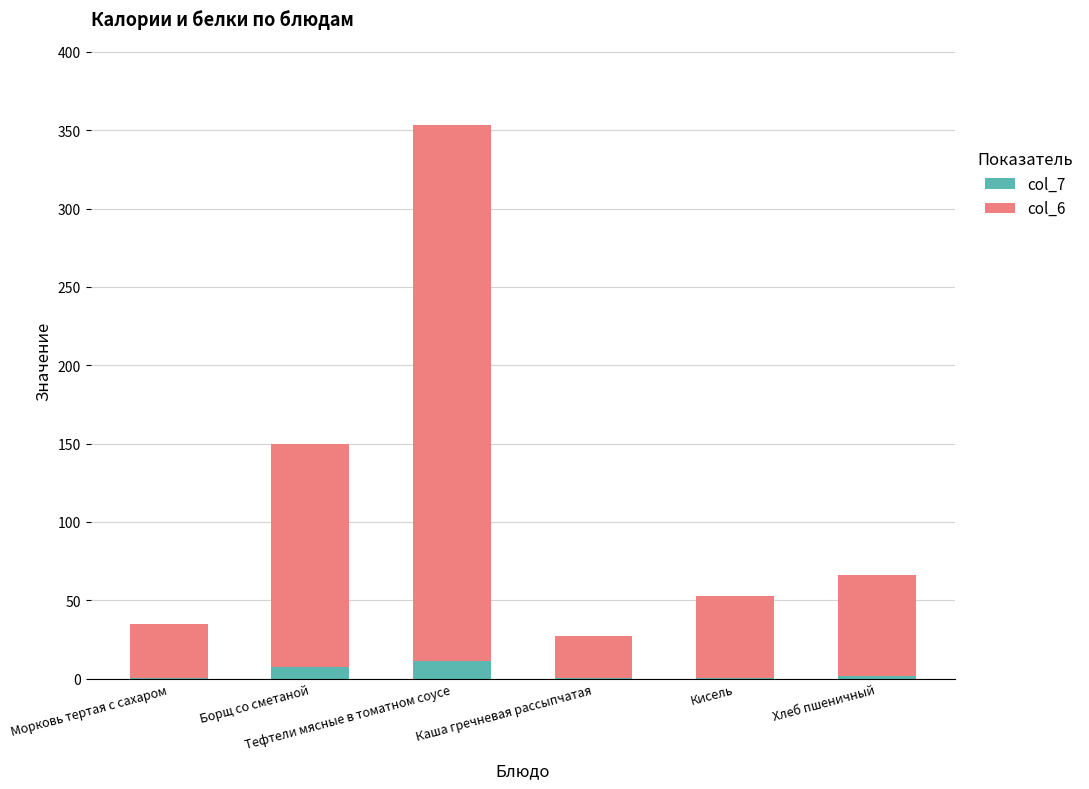

What is the sum of all col_7 values?

22.1